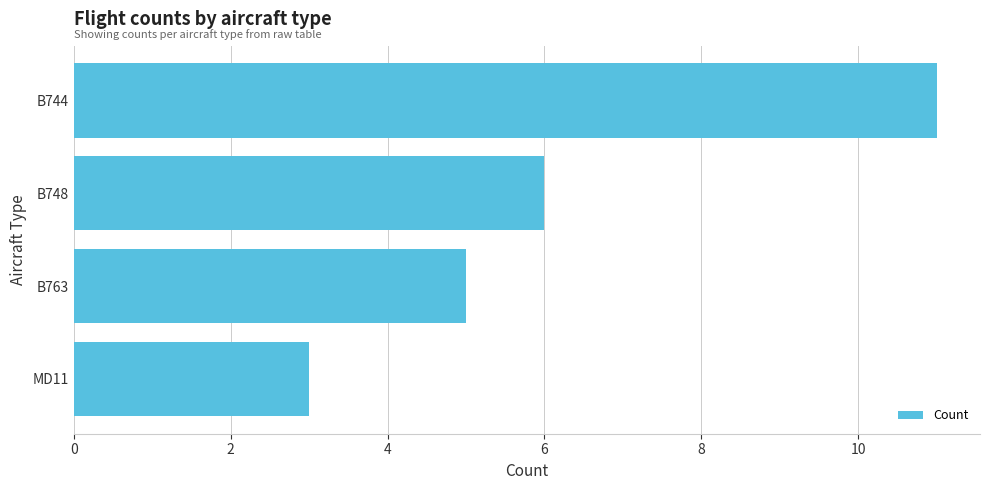

What is the sum of all values?

25